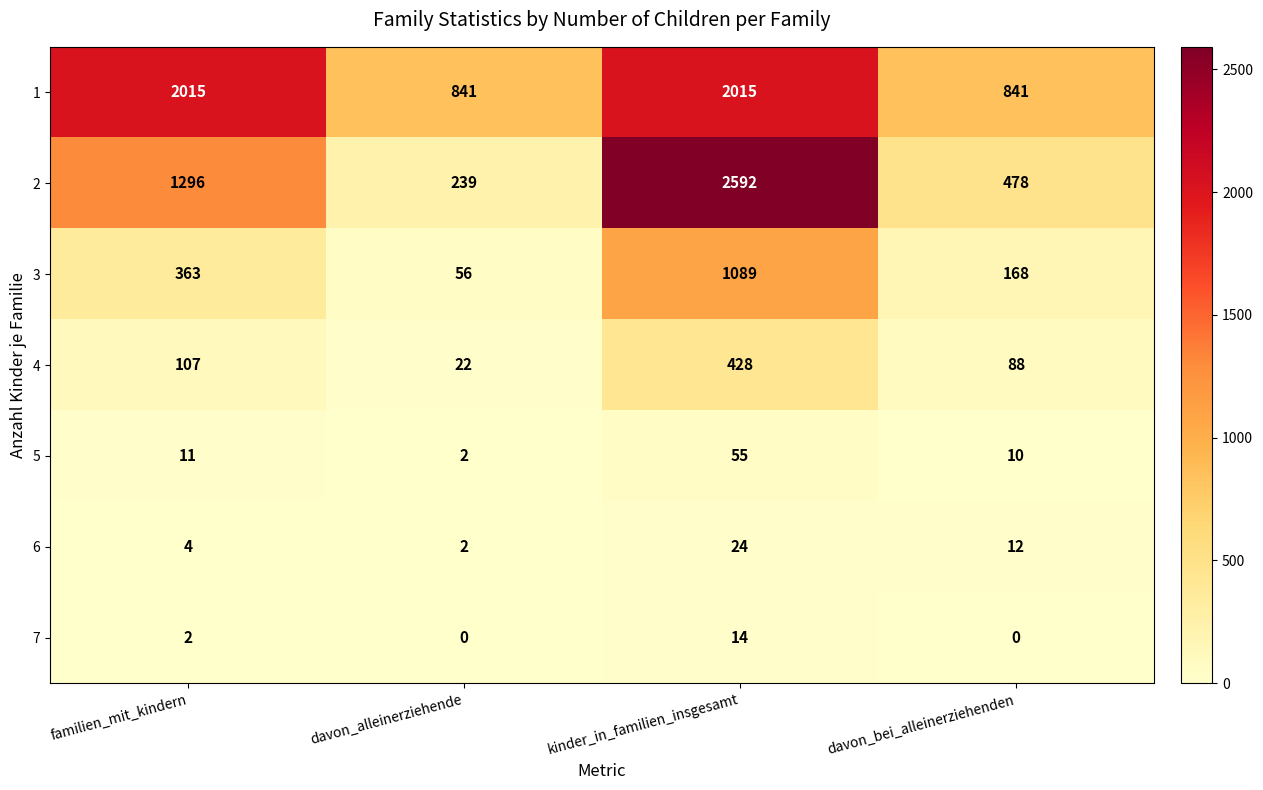

Count the number of categories in the chart.

4